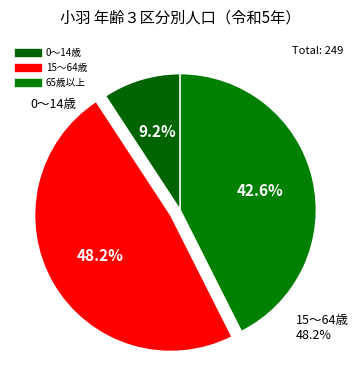

To the nearest percent, what is the average slice percentage?

33%